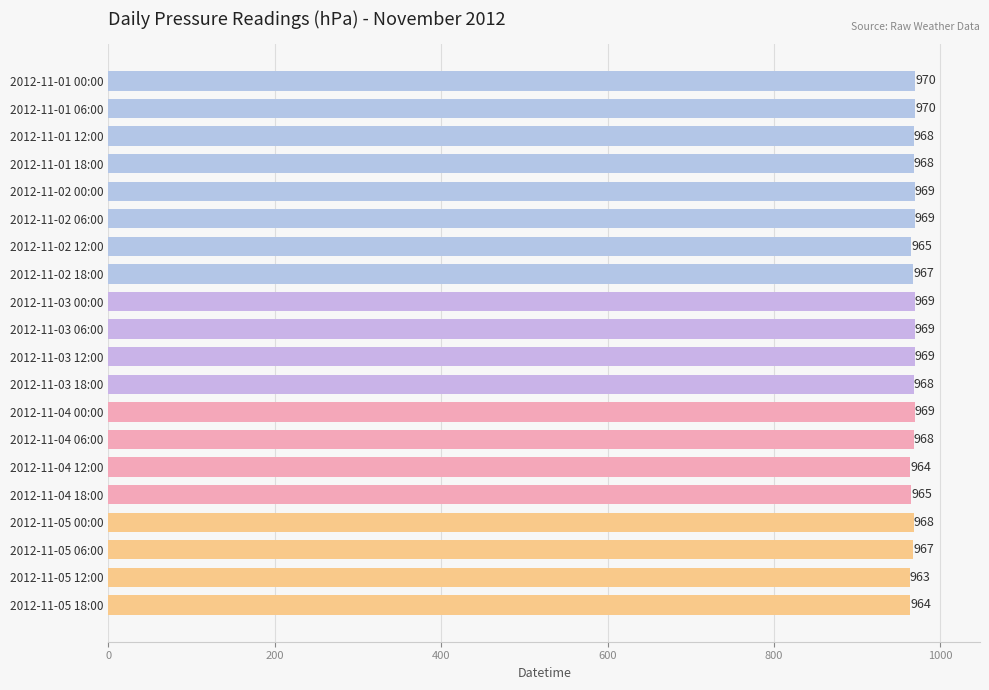

The value at 2012-11-01 00:00 is 970. True or false?

True